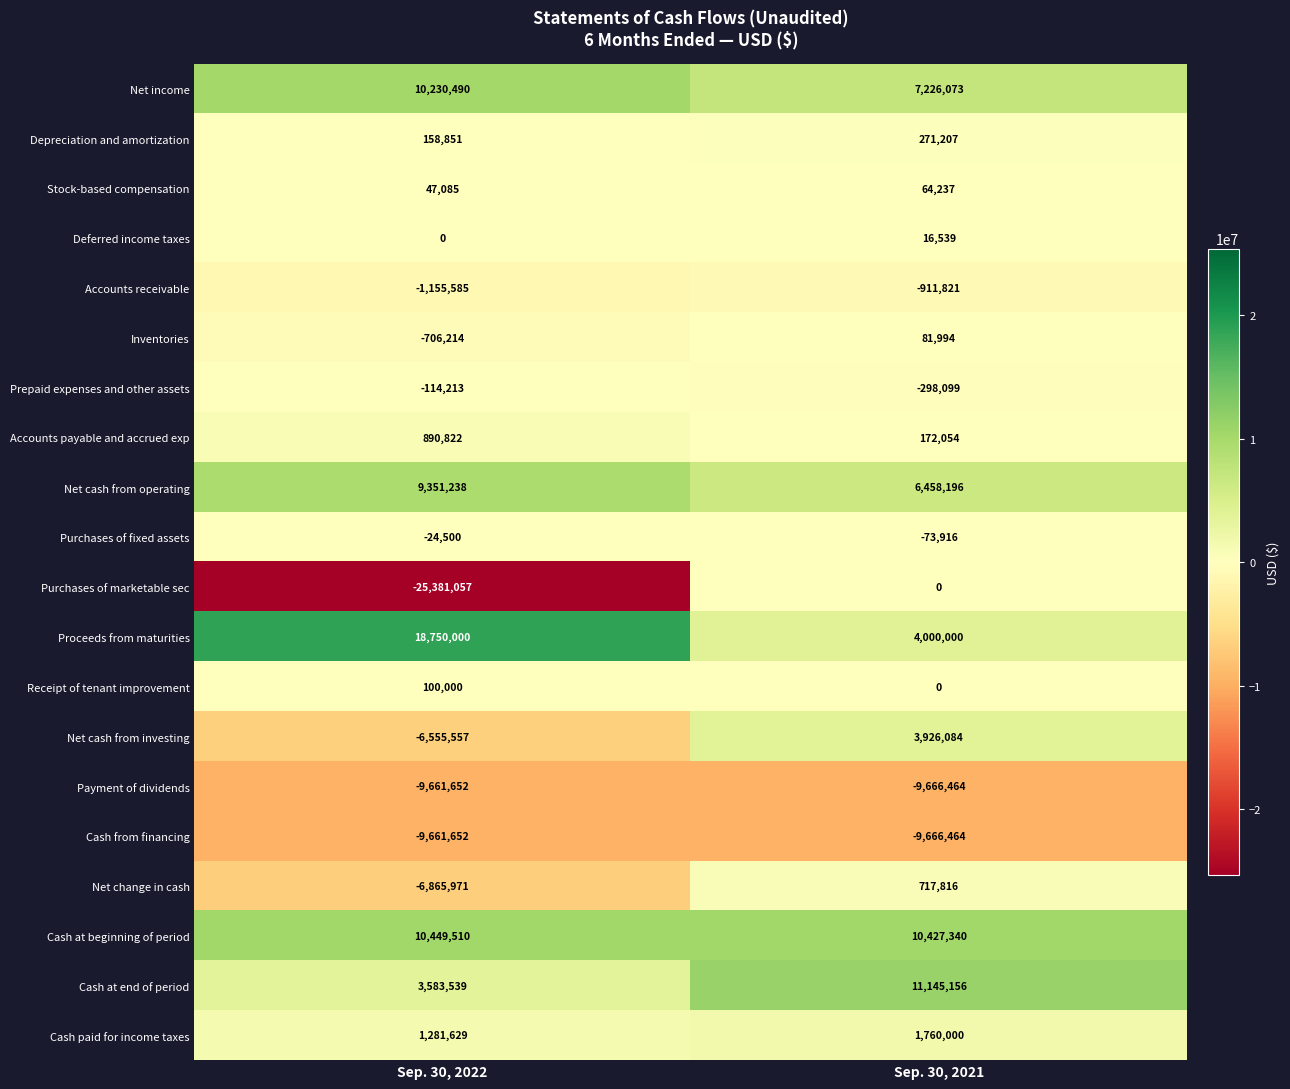

Rank the categories by Cash paid for income taxes value from lowest to highest.

Sep. 30, 2022, Sep. 30, 2021